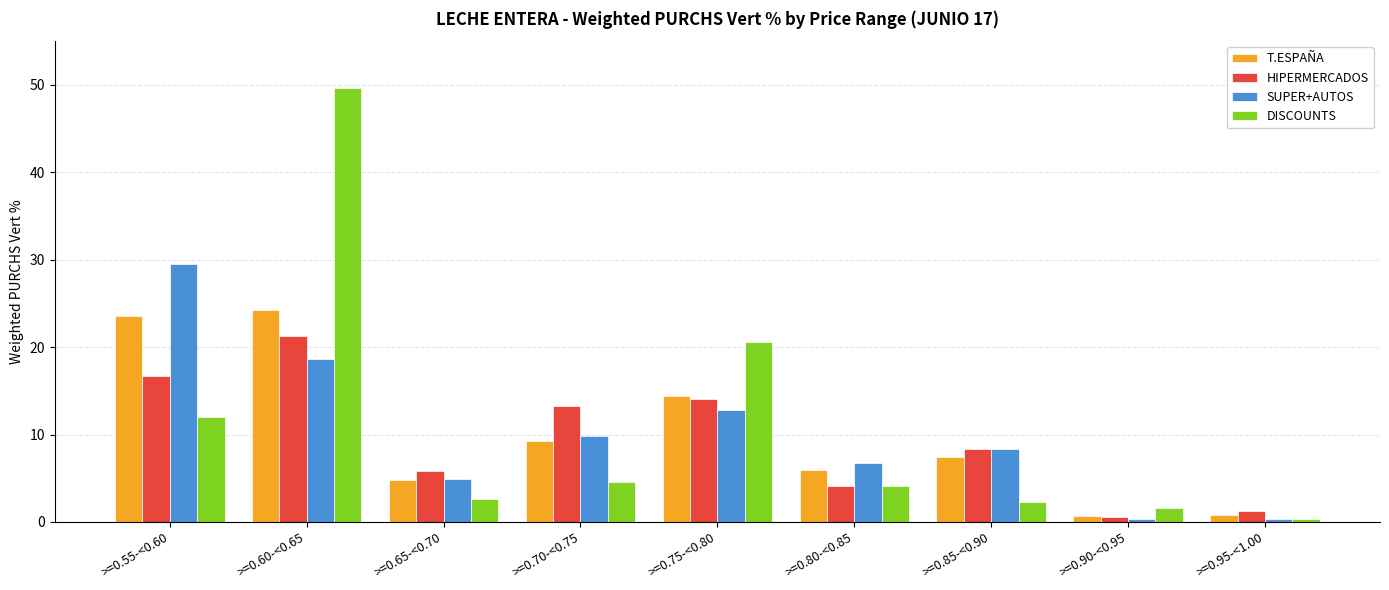

How many bars are there in total?

36